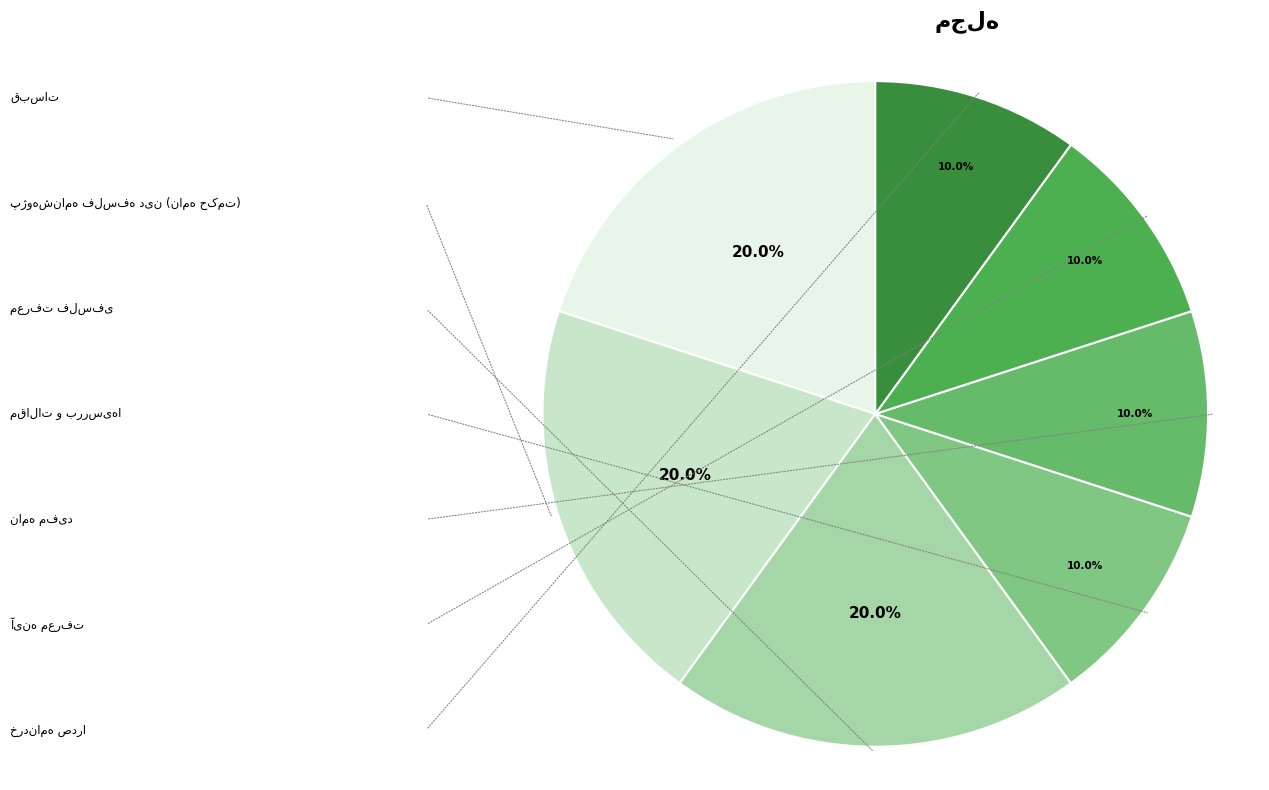

Does پژوهشنامه فلسفه دین (نامه حکمت) represent more than half of the total?

No